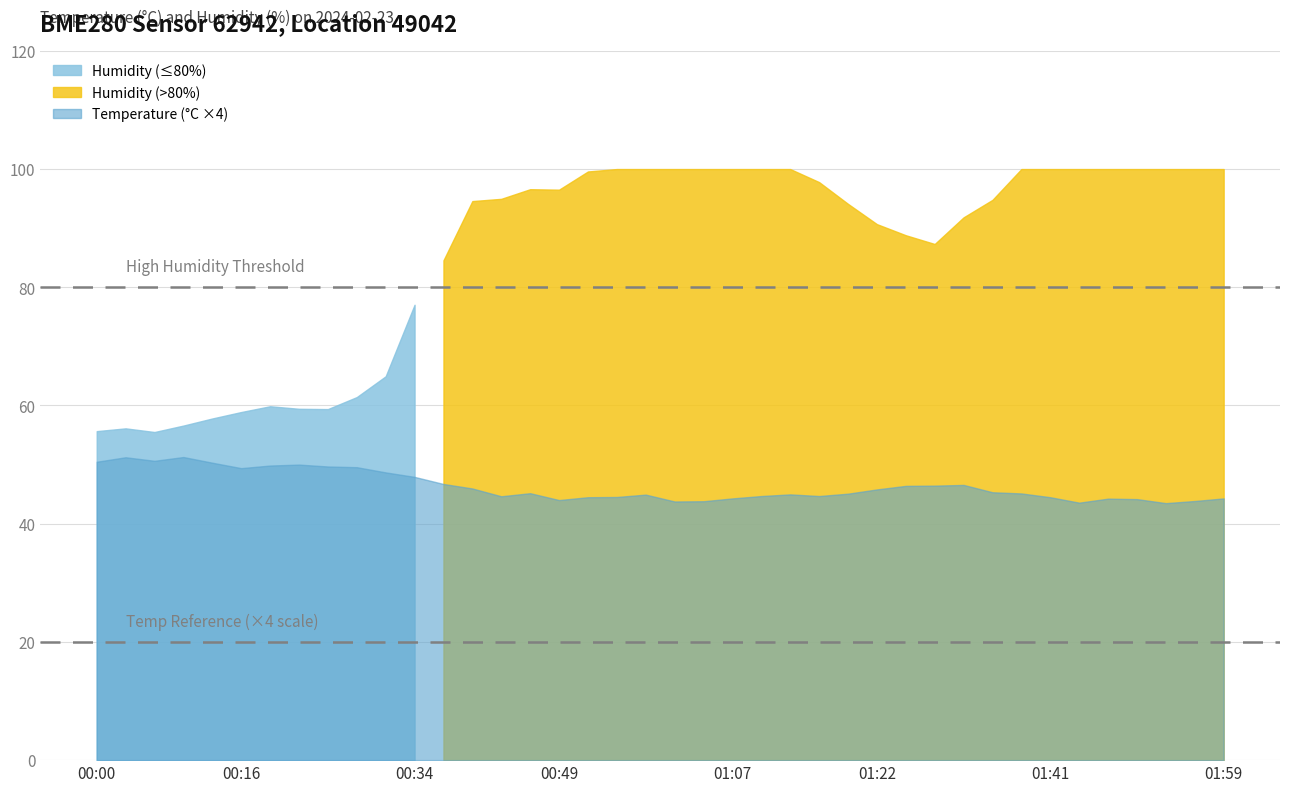

What is the value of the humidity point at the 24th from the left?

100.0